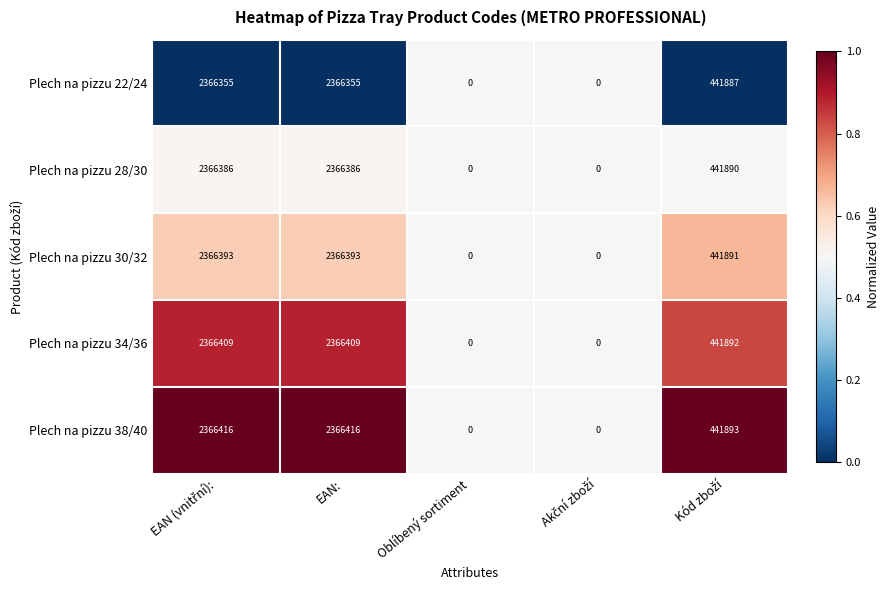

What is the difference between the maximum and minimum values in the Plech na pizzu 34/36 series?

2366409